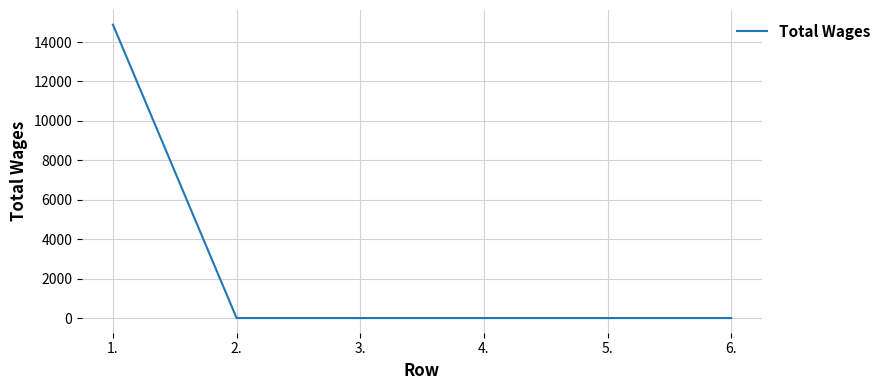

What is the maximum value shown in the chart?

14880